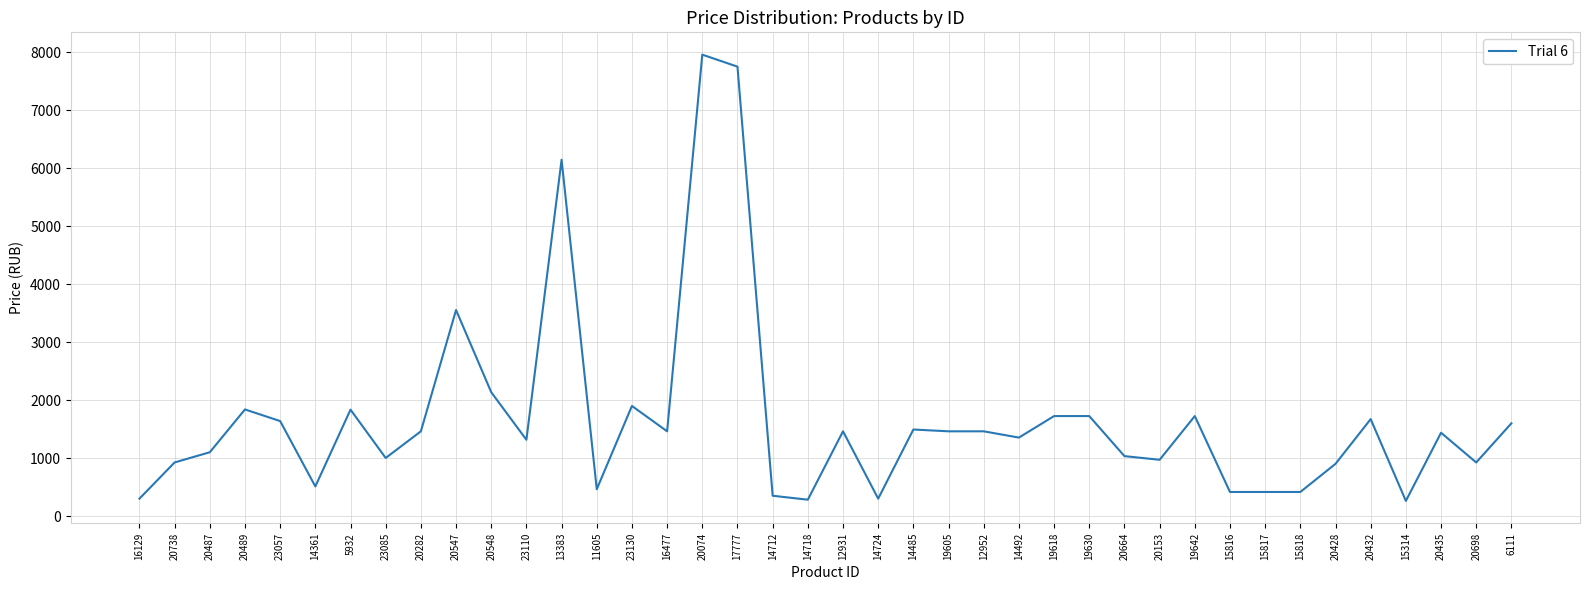

Where is the data nearest to the value 4114?

20547